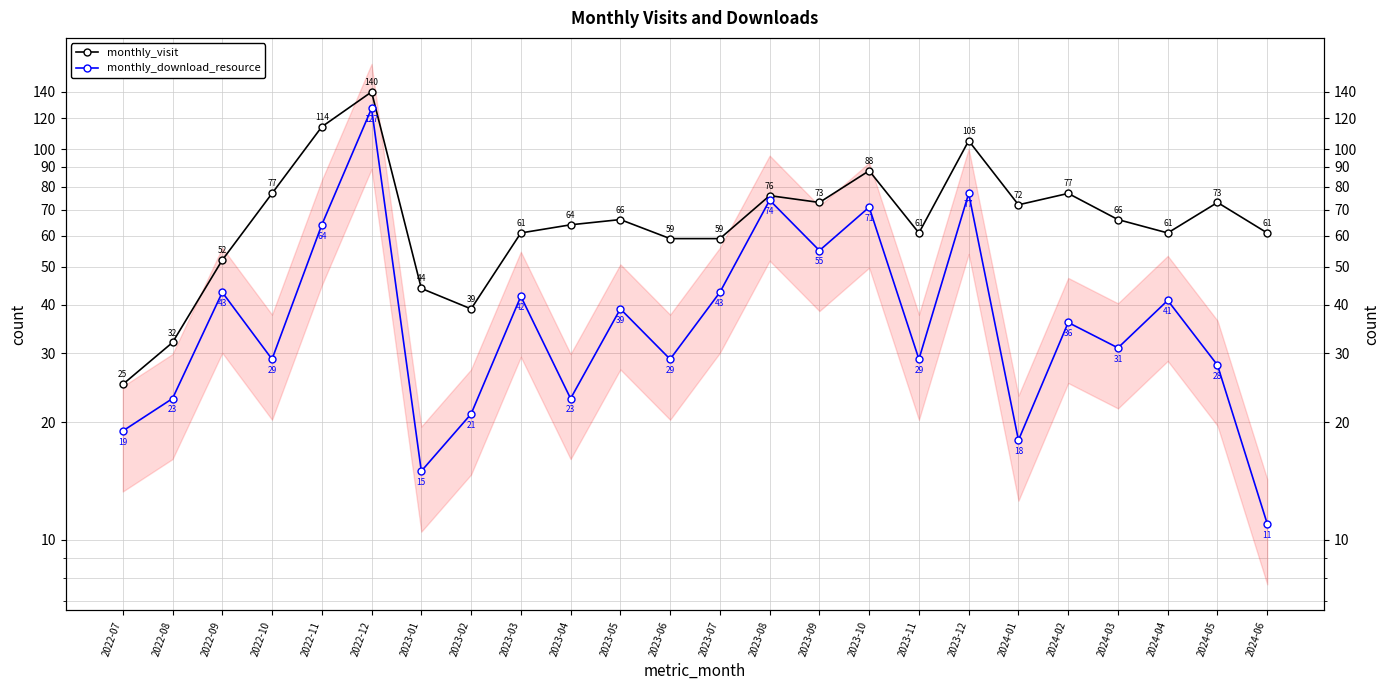

At which category does the chart reach its peak across all series?

2022-12